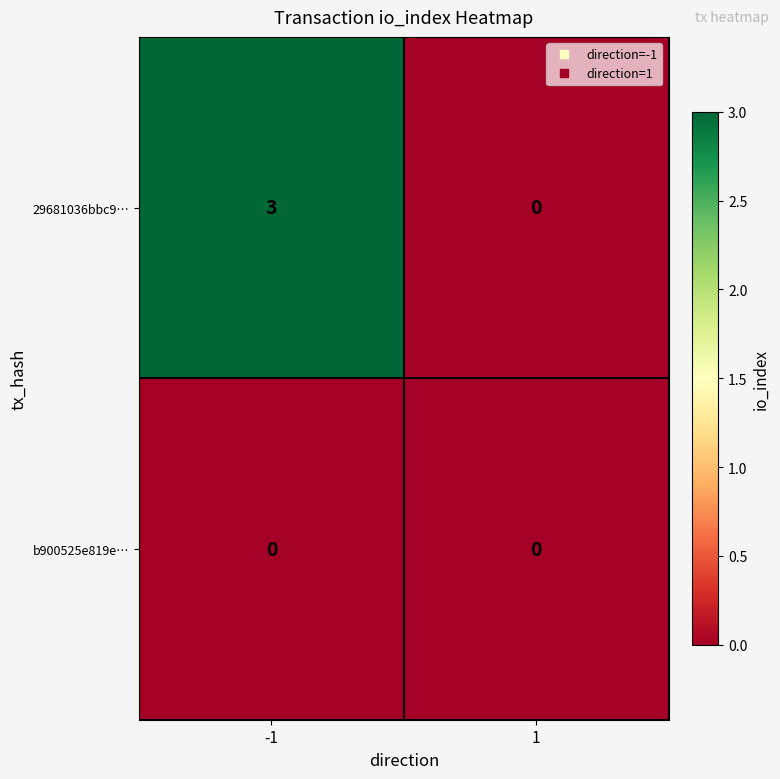

Rank the series at -1 from lowest to highest value.

b900525e819e…, 29681036bbc9…